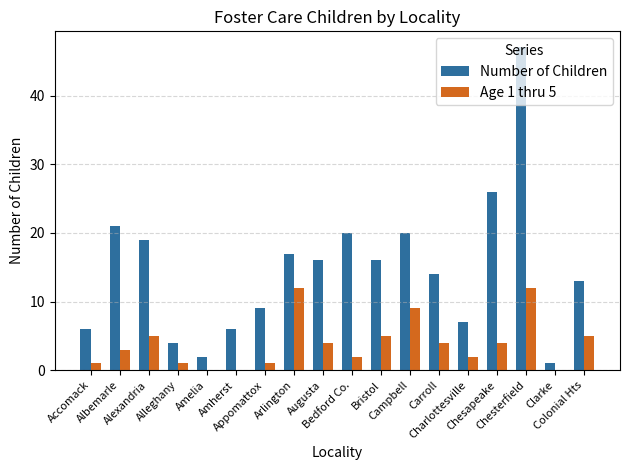

What is the highest value of the Number of Children series?

47